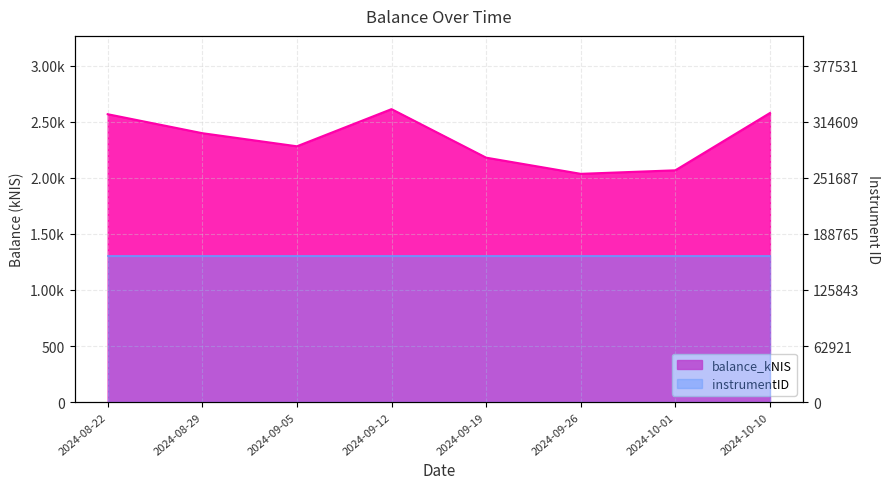

What is the change in value from 2024-09-19 to 2024-10-01?

-112.8